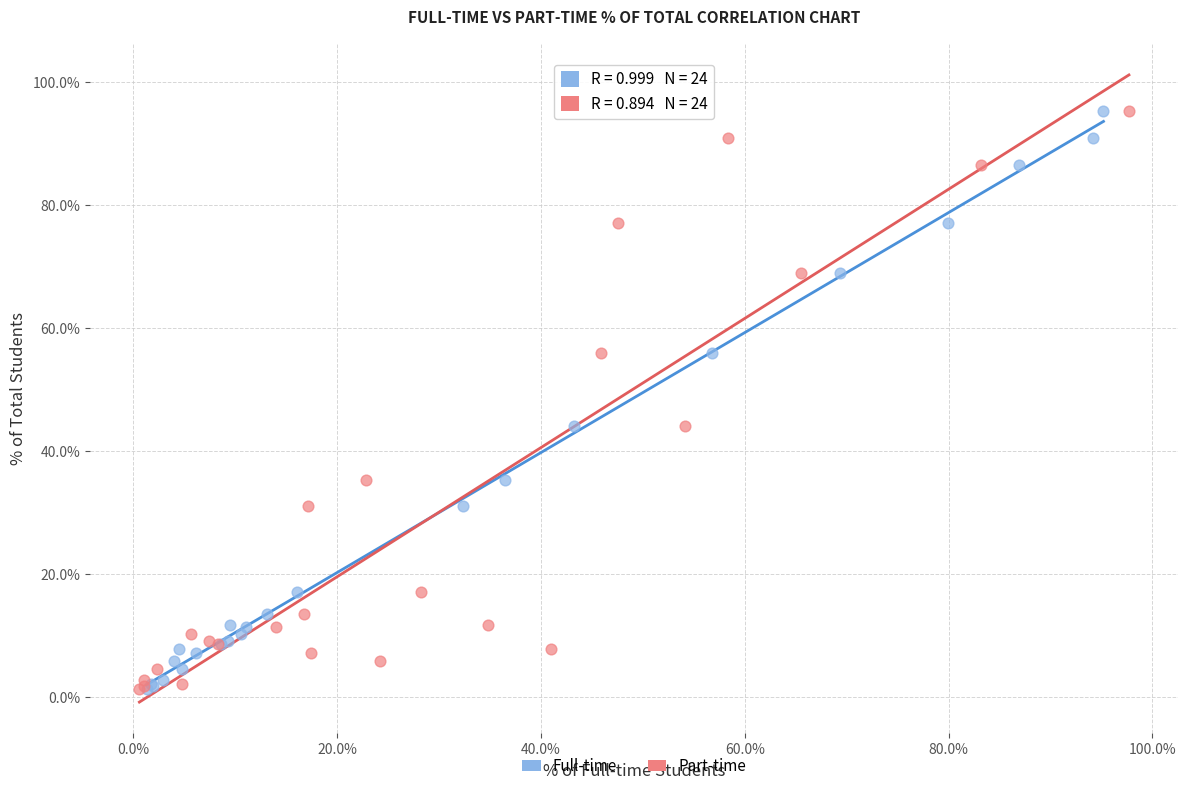

What are all the series names shown in the legend?

Full-time, Part-time